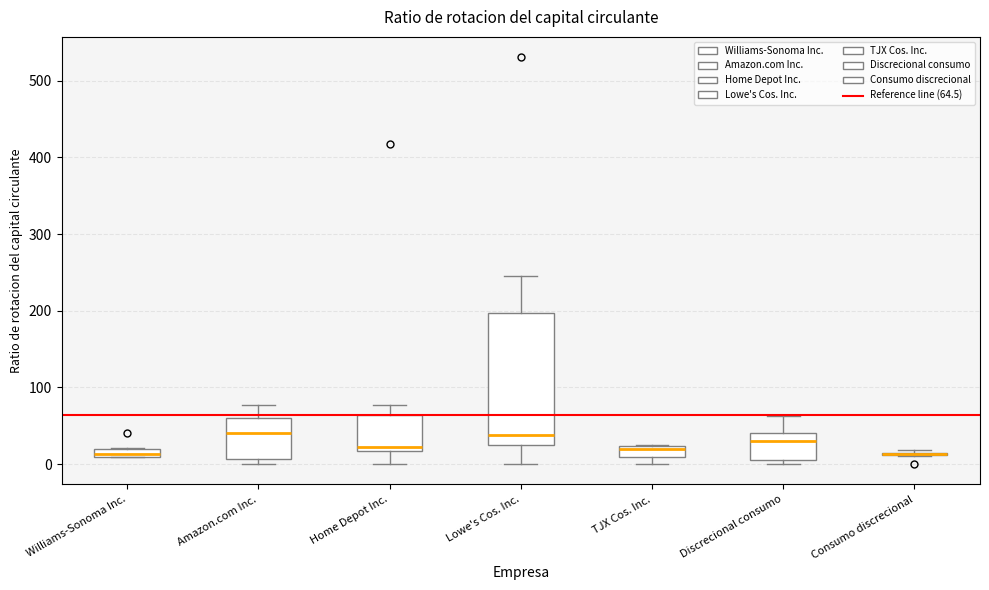

Where is the upper edge of the box for Amazon.com Inc. on the y-axis? The values are not printed on the chart, so give them approximately, as read against the axis.

60